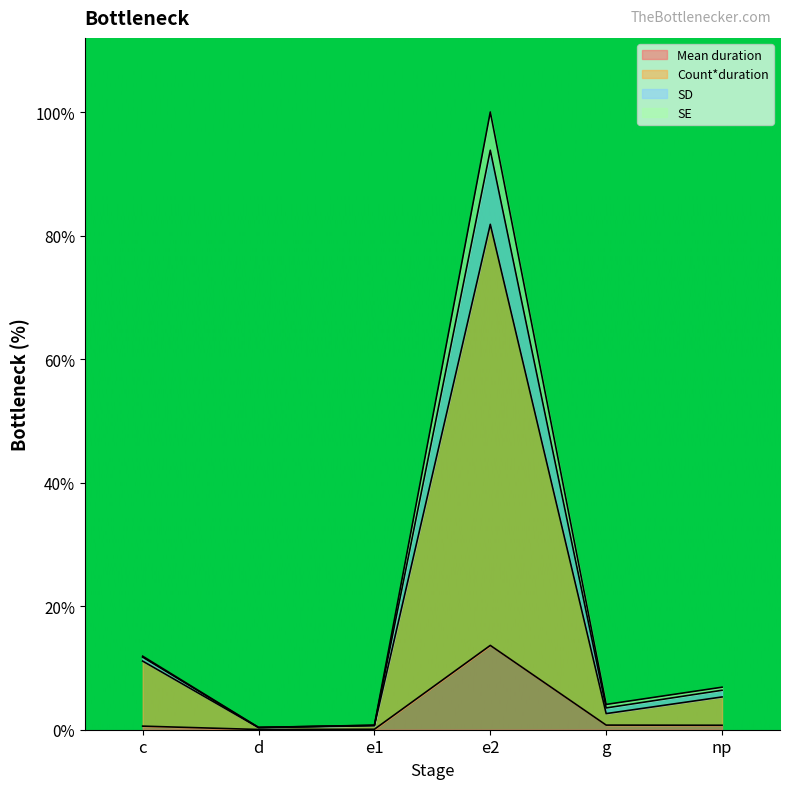

At how many categories does at least one series exceed 88?

1